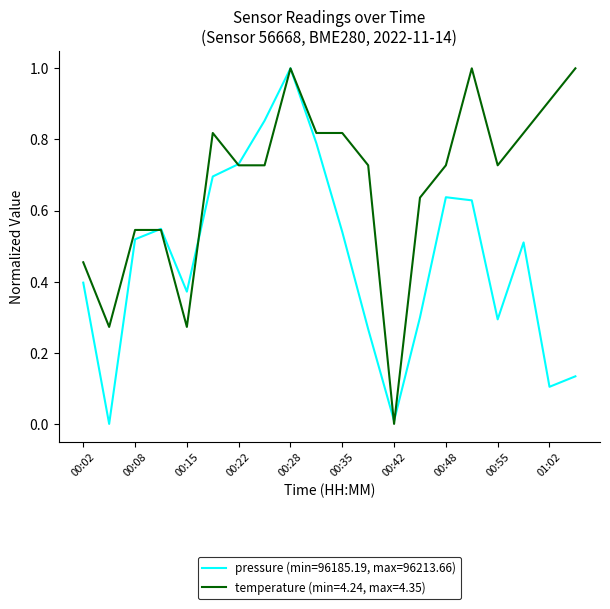

Which series has the largest total across all categories?

temperature (min=4.24, max=4.35)